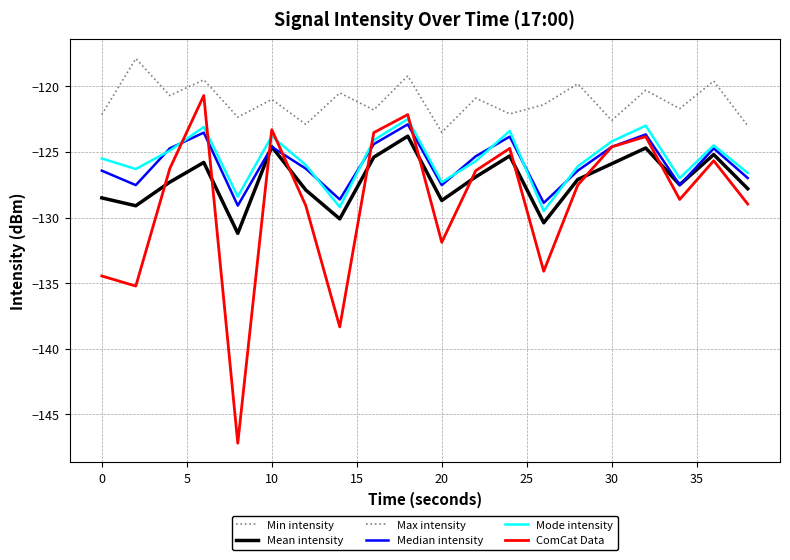

Does the chart have visible grid lines?

Yes